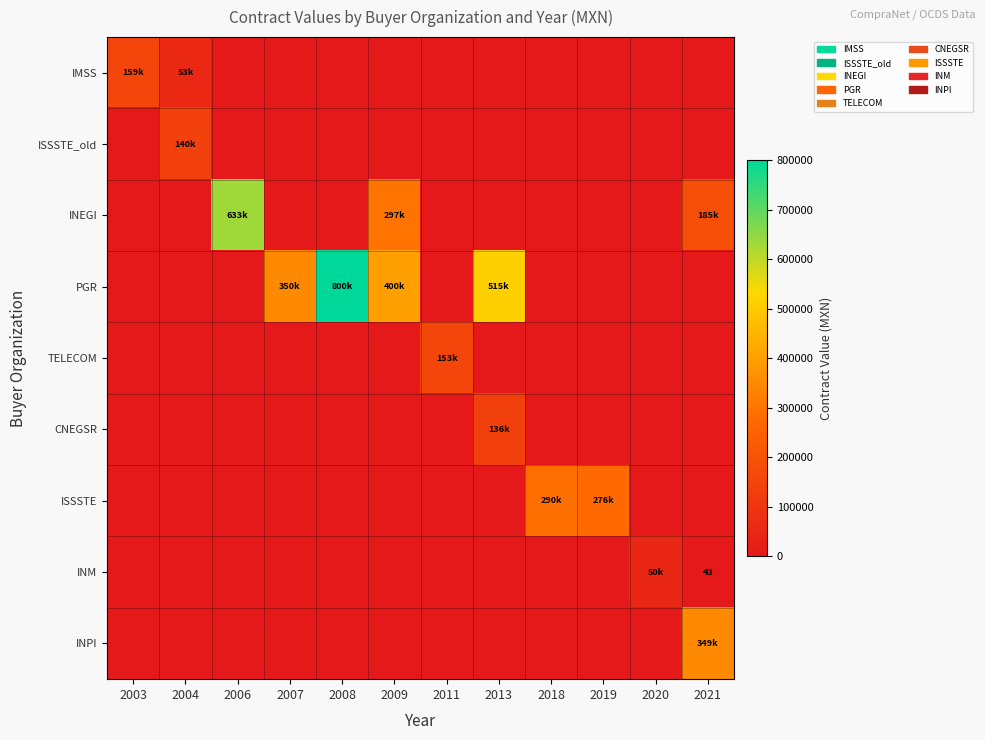

How many categories are shown in the chart?

12